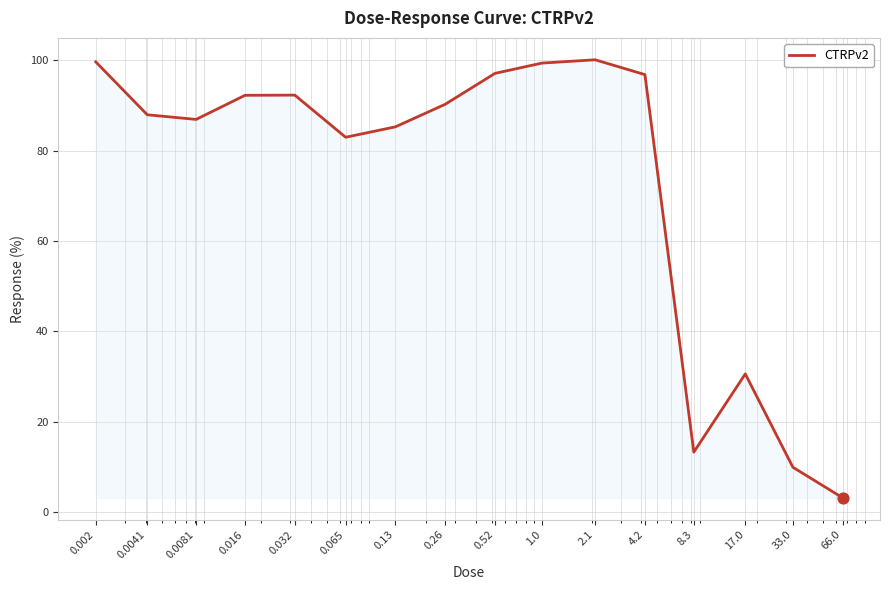

What is the difference between the maximum and minimum values?

97.0